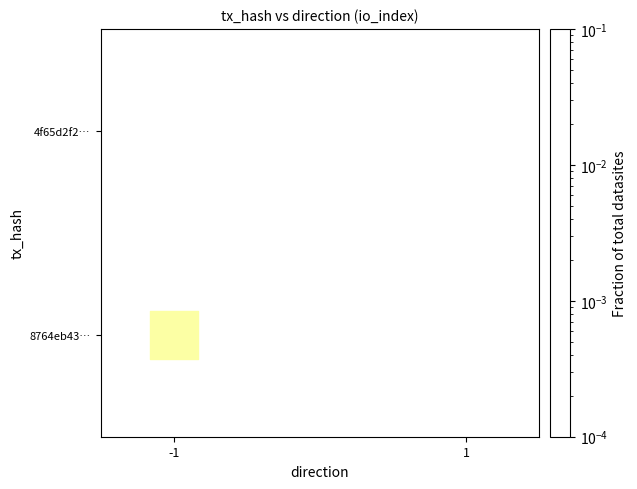

At how many categories does at least one series exceed 0?

1